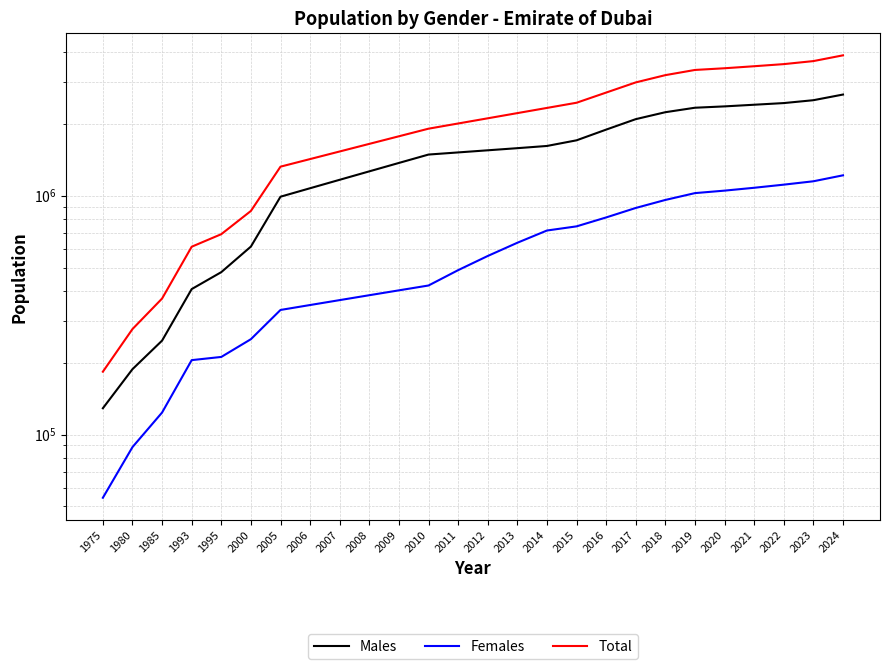

List the labels in order of Males value, largest first.

2024, 2023, 2022, 2021, 2020, 2019, 2018, 2017, 2016, 2015, 2014, 2013, 2012, 2011, 2010, 2009, 2008, 2007, 2006, 2005, 2000, 1995, 1993, 1985, 1980, 1975